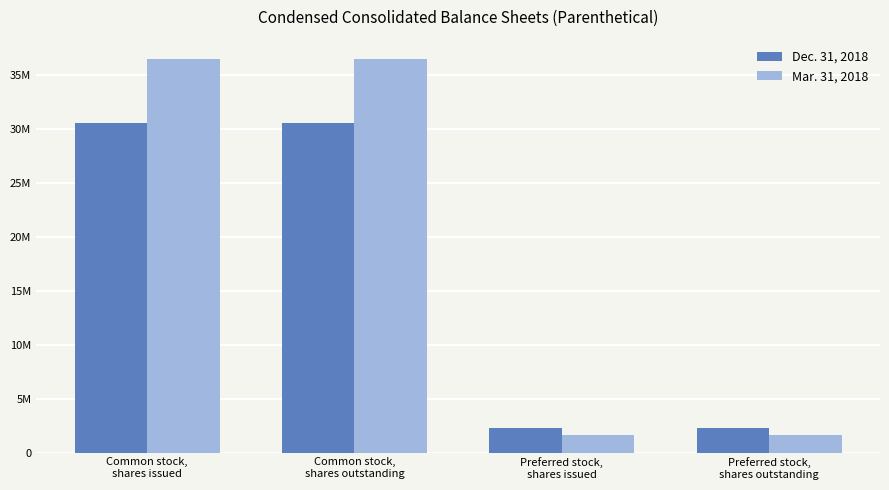

Which series changed the most between Common stock,
shares issued and Preferred stock,
shares issued?

Mar. 31, 2018